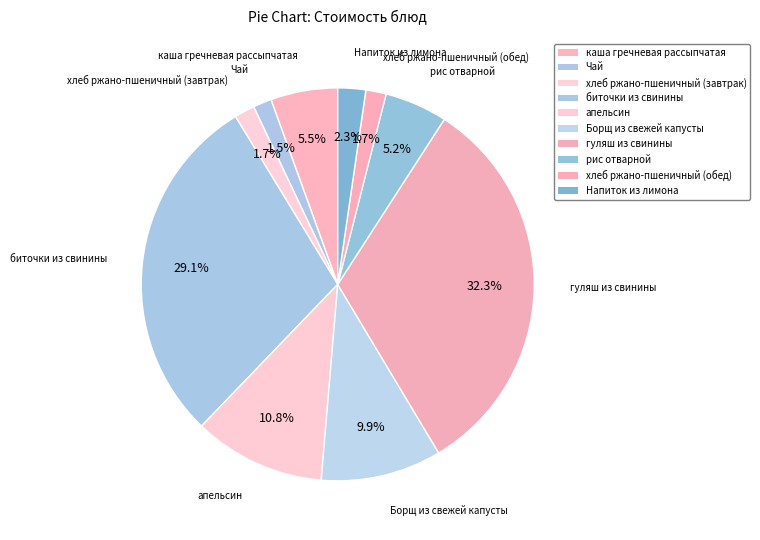

How many slices are in this pie chart?

10